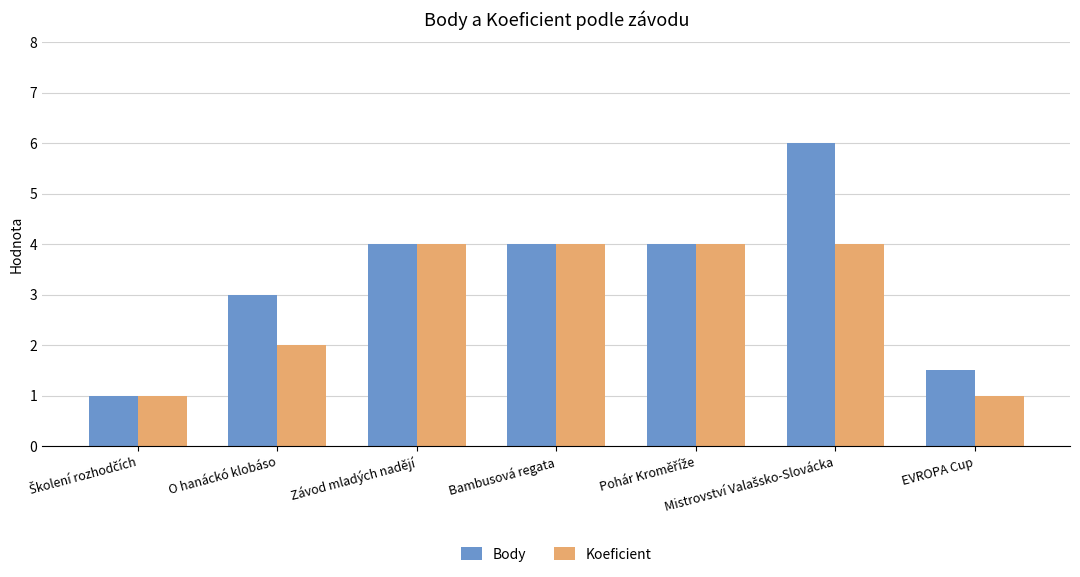

What position from the right is EVROPA Cup?

1